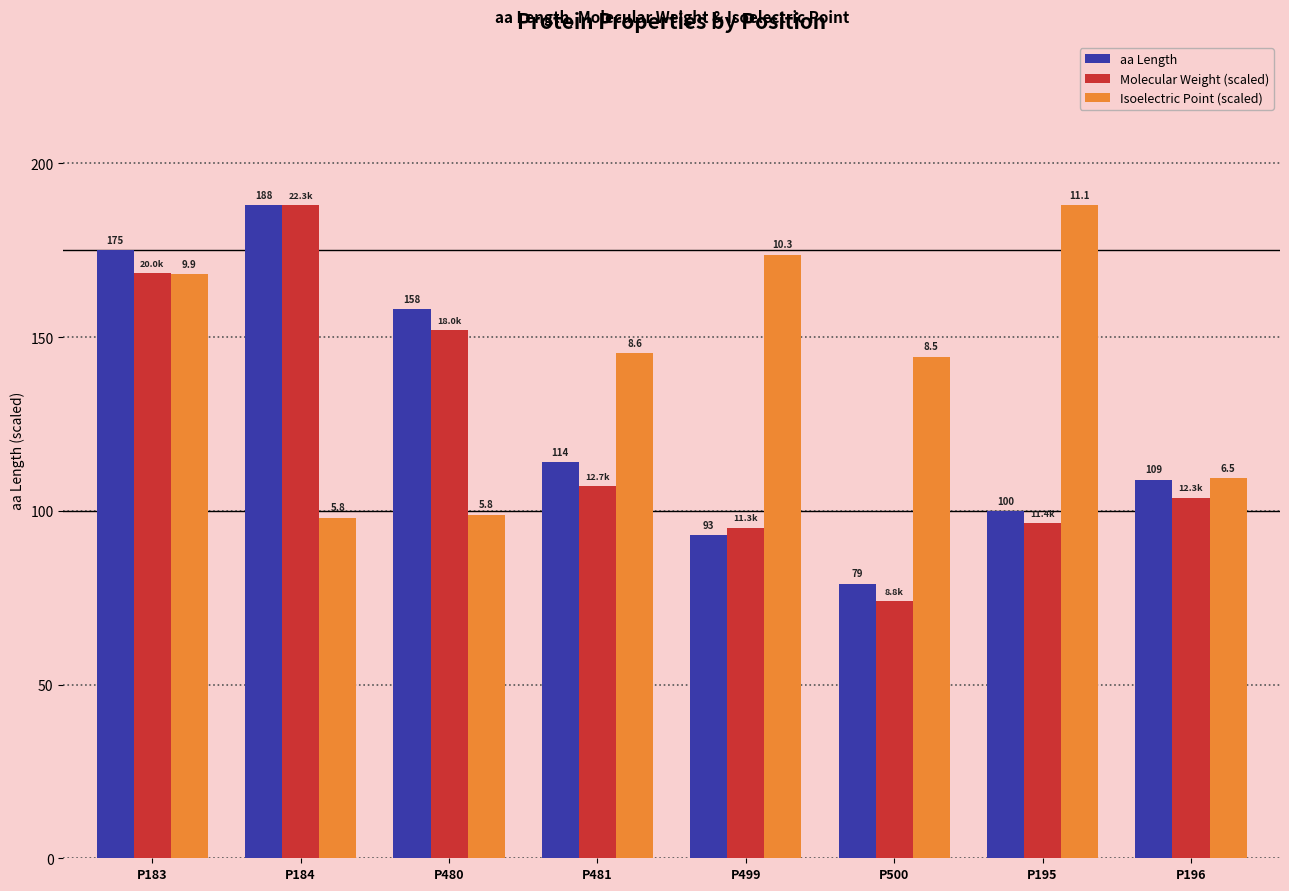

At how many categories does at least one series exceed 171?

4